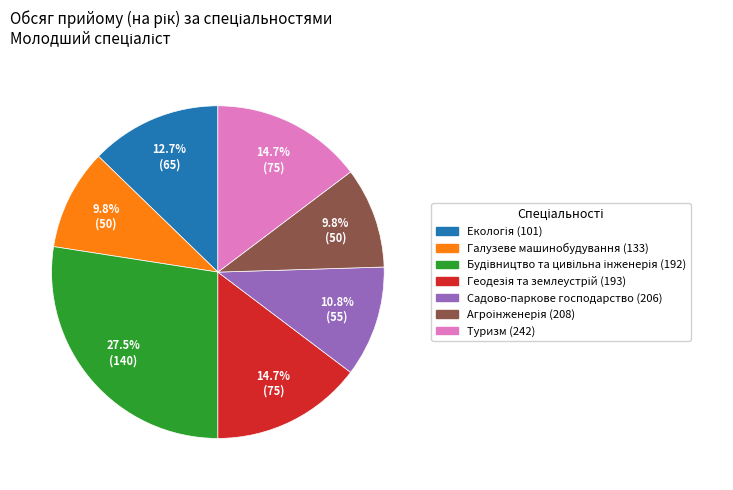

What percentage is NOT represented by Галузеве машинобудування (133)?

90.2%